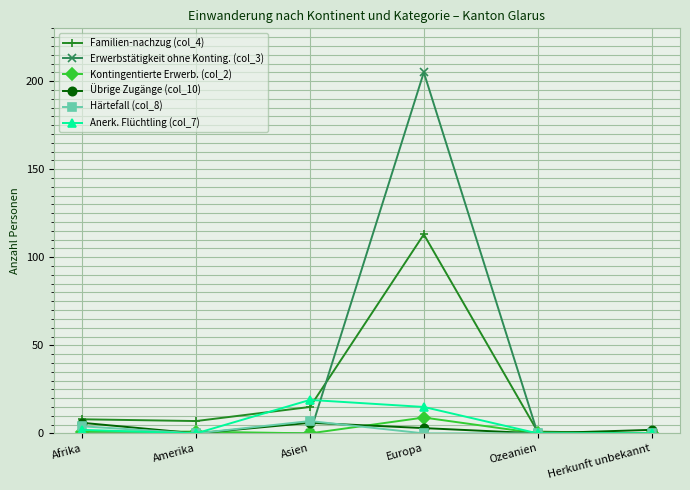

At which label does Erwerbstätigkeit ohne Konting. (col_3) reach its peak?

Europa